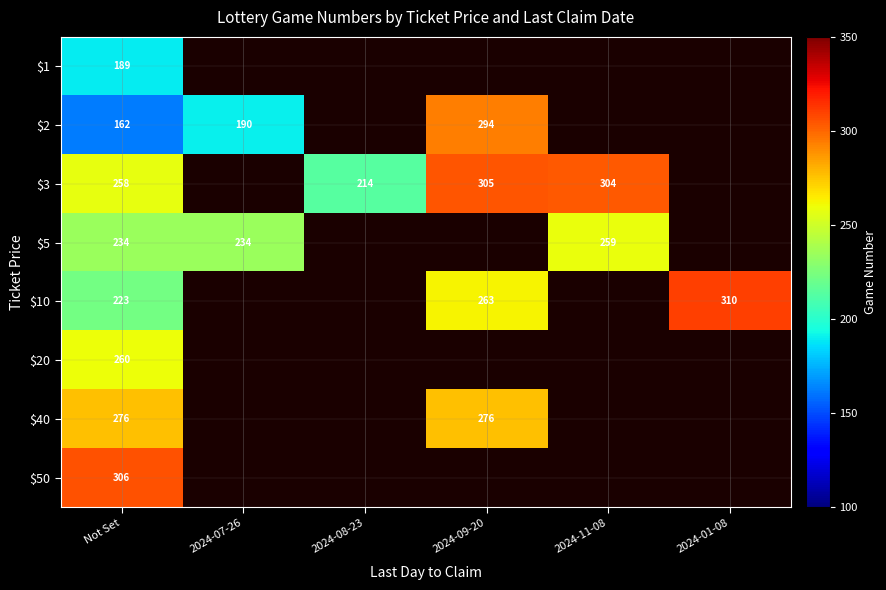

True or false: $2 has a value of 112 at 2024-07-26.

False